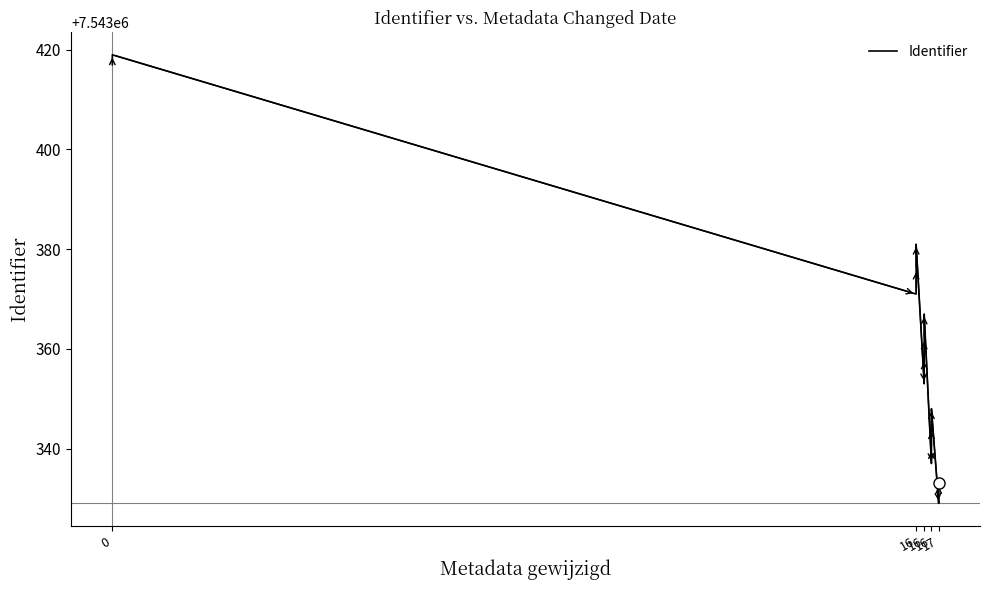

What is the label of the 3rd point from the left?

16